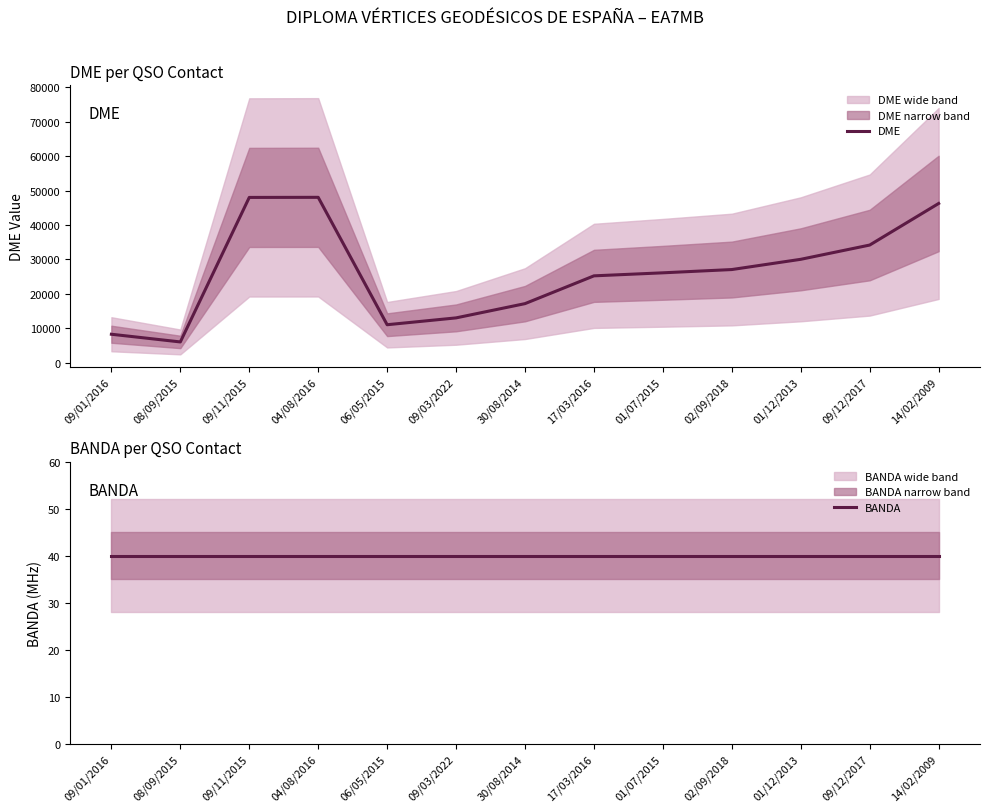

Reading left to right, transcribe all the data shown in this chart.

DME: 8250	6014	48007	48036	11015	13004	17147	25219	26099	27050	30026	34168	46250
BANDA: 40	40	40	40	40	40	40	40	40	40	40	40	40